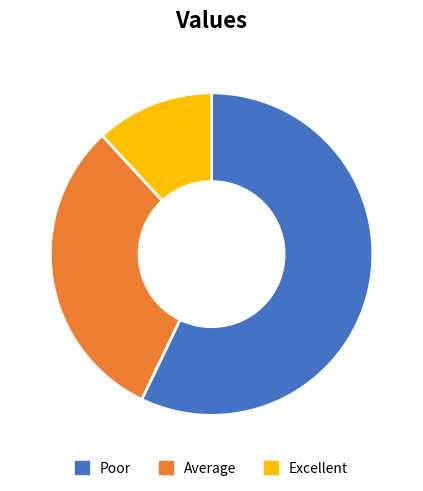

What is the smallest slice in the pie chart?

Excellent